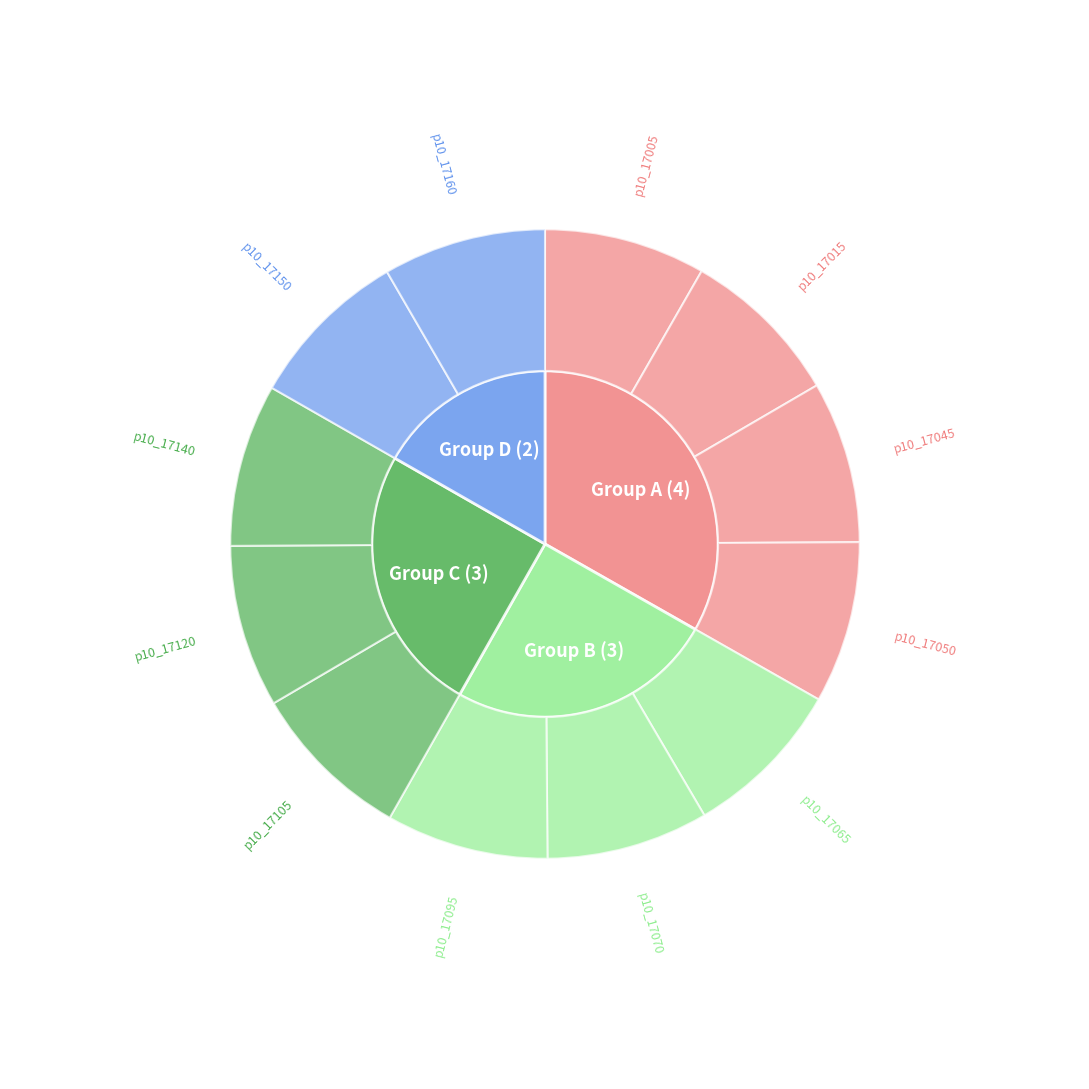

True or false: p10_17105 accounts for 22% of the total.

False